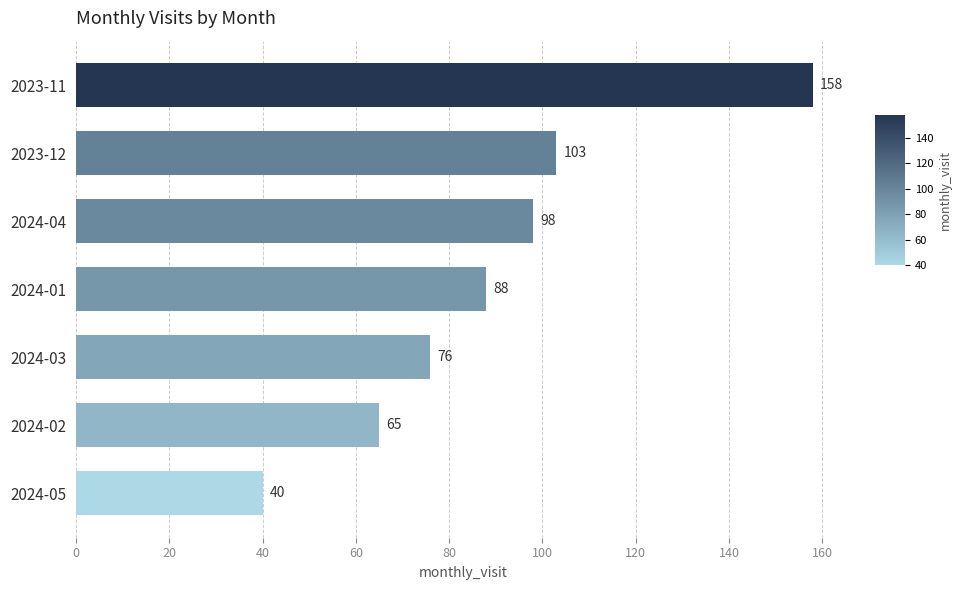

Rank the categories by value from lowest to highest.

2024-05, 2024-02, 2024-03, 2024-01, 2024-04, 2023-12, 2023-11